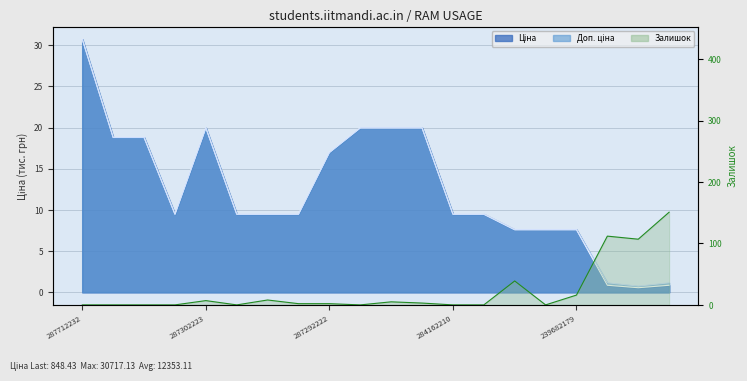

Reading left to right, transcribe all the data shown in this chart.

Ціна: 287712232=30.7	287692233=18.8	287692231=18.8	284162248=9.5	287302223=20.0	284162246=9.5	284162245=9.5	284162244=9.5	287292222=17.0	287302226=20.0	287302225=20.0	287302224=20.0	284162210=9.5	284162209=9.5	239682195=7.6	239682193=7.6	239682179=7.6	276092108=0.8	276092107=0.6	276092105=0.8
Доп. ціна: 287712232=30.7	287692233=18.8	287692231=18.8	284162248=9.5	287302223=20.0	284162246=9.5	284162245=9.5	284162244=9.5	287292222=17.0	287302226=20.0	287302225=20.0	287302224=20.0	284162210=9.5	284162209=9.5	239682195=7.6	239682193=7.6	239682179=7.6	276092108=1.1	276092107=0.7	276092105=1.1
Залишок: 287712232=0.0	287692233=0.0	287692231=0.0	284162248=0.0	287302223=7.0	284162246=0.0	284162245=8.0	284162244=2.0	287292222=2.0	287302226=0.0	287302225=5.0	287302224=3.0	284162210=0.0	284162209=0.0	239682195=39.0	239682193=0.0	239682179=16.0	276092108=112.0	276092107=107.0	276092105=151.0